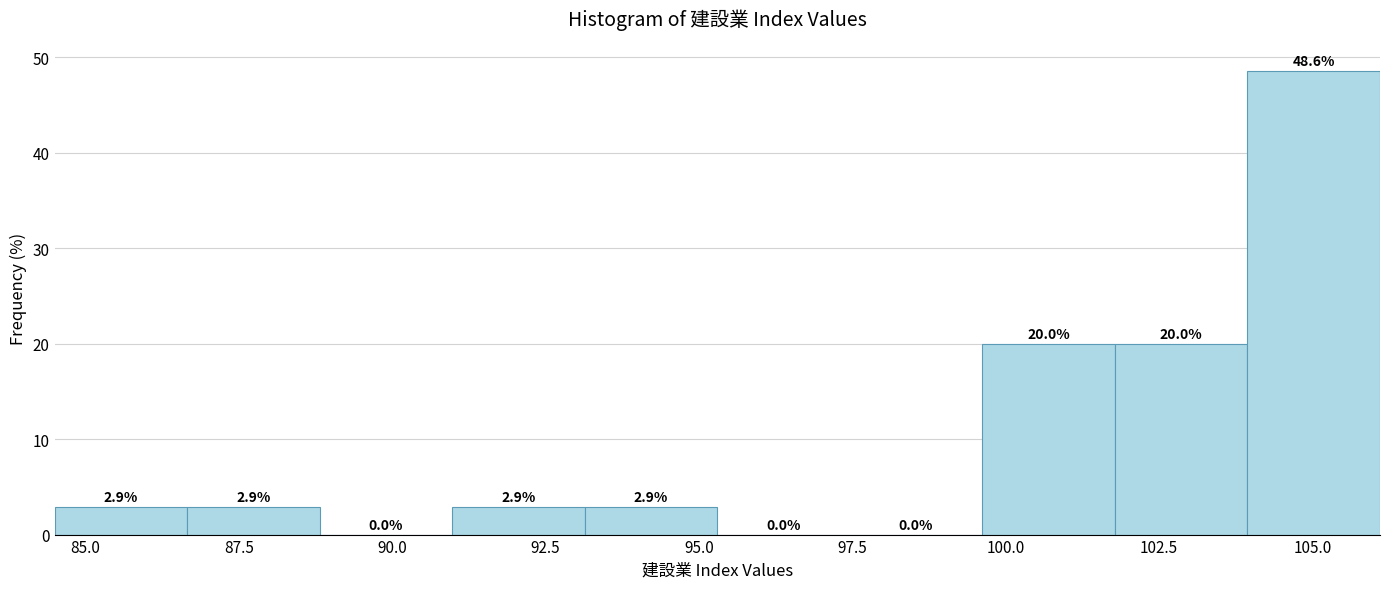

Reading left to right, list every bar in this chart as the range it spans on the x-axis followed by its height. The bar edges are not printed on the chart, so give them approximately, as read against the axis.

84.5 to 86.5: 2.9
86.5 to 89.0: 2.9
89.0 to 91.0: 0.0
91.0 to 93.0: 2.9
93.0 to 95.5: 2.9
95.5 to 97.5: 0.0
97.5 to 99.5: 0.0
99.5 to 102.0: 20.0
102.0 to 104.0: 20.0
104.0 to 106.0: 48.6